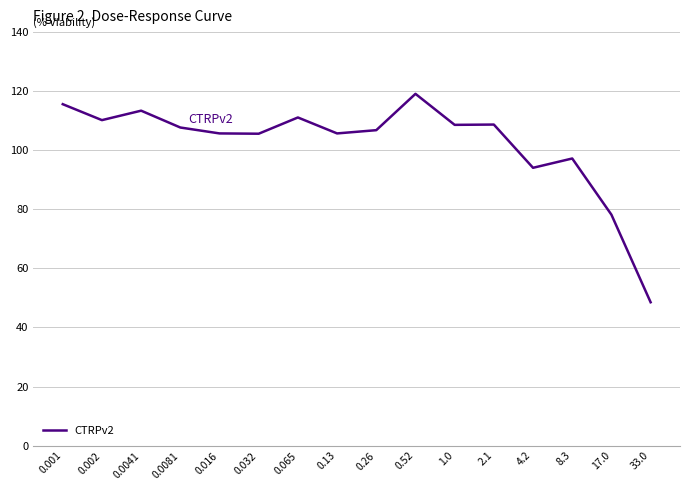

Where is the data nearest to the value 83?

17.0